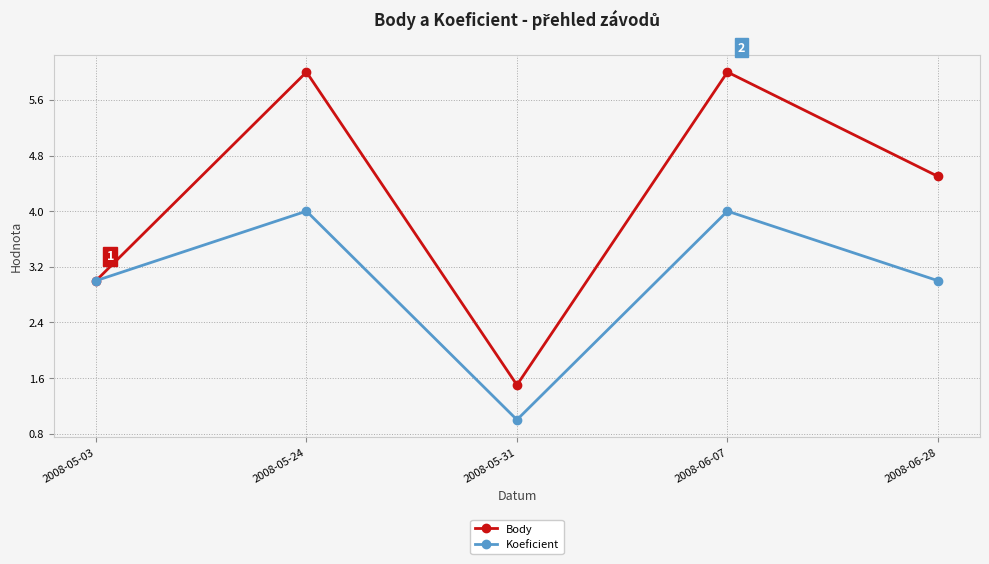

What is the lowest value of the Koeficient series?

1.0